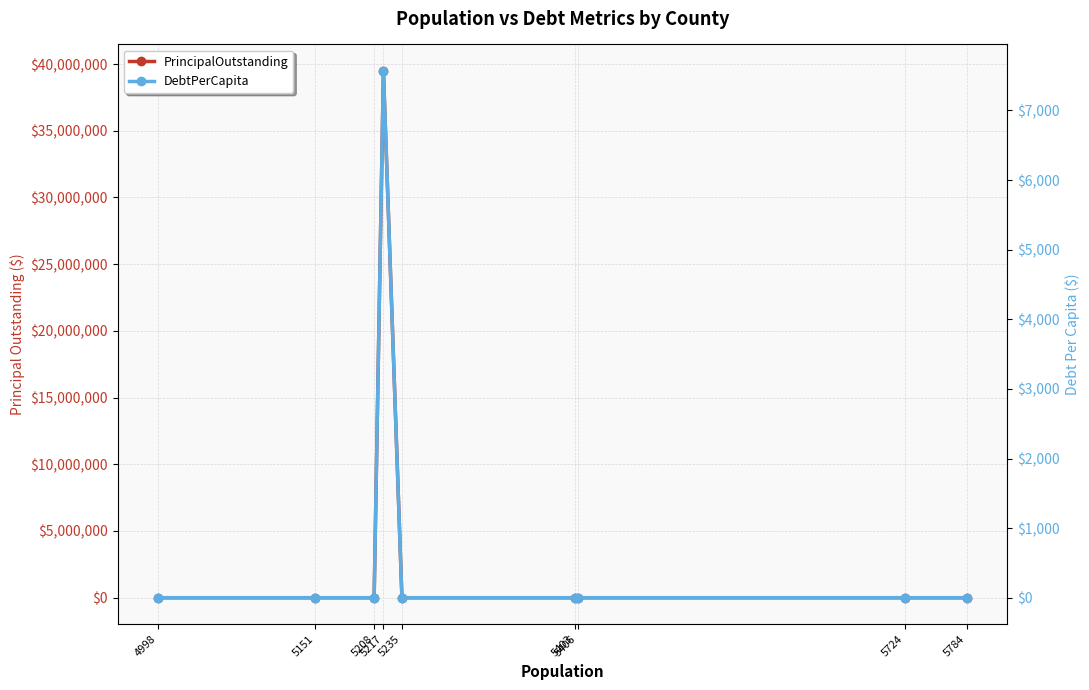

What is the difference between the maximum and second lowest values in the PrincipalOutstanding series?

39495000.0